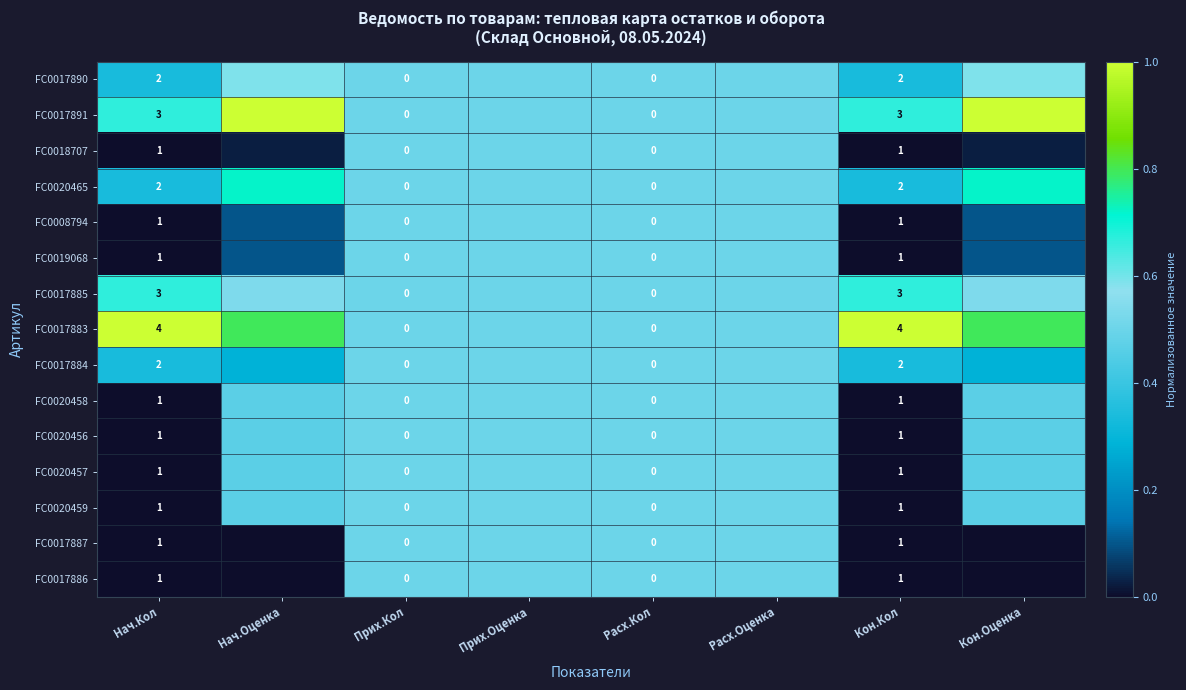

What is the spread (max minus min) of values at Кон.Оценка?

1.0